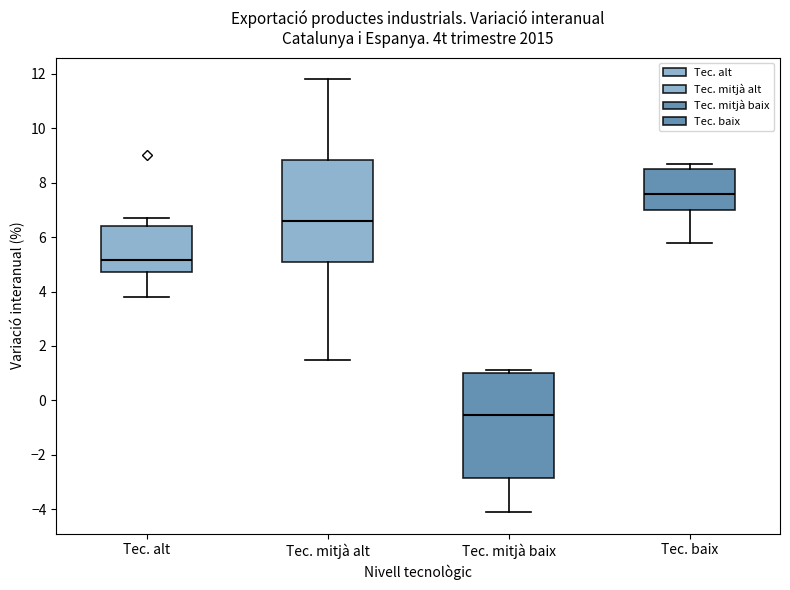

Reading left to right, read every box against the y-axis: the position of its median line, the range the box covers, and the ends of its whiskers. The values are not printed on the chart, so give them approximately, as read against the axis.

Tec. alt: median 5.2, box 4.8 to 6.4, whiskers 3.8 to 6.8
Tec. mitjà alt: median 6.6, box 5.2 to 8.8, whiskers 1.6 to 11.8
Tec. mitjà baix: median -0.6, box -2.8 to 1.0, whiskers -4.0 to 1.2
Tec. baix: median 7.6, box 7.0 to 8.6, whiskers 5.8 to 8.8